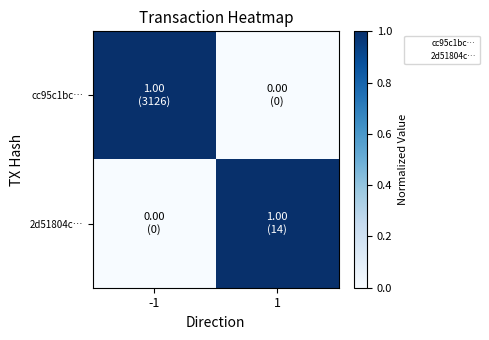

How many data points does each series have?

2